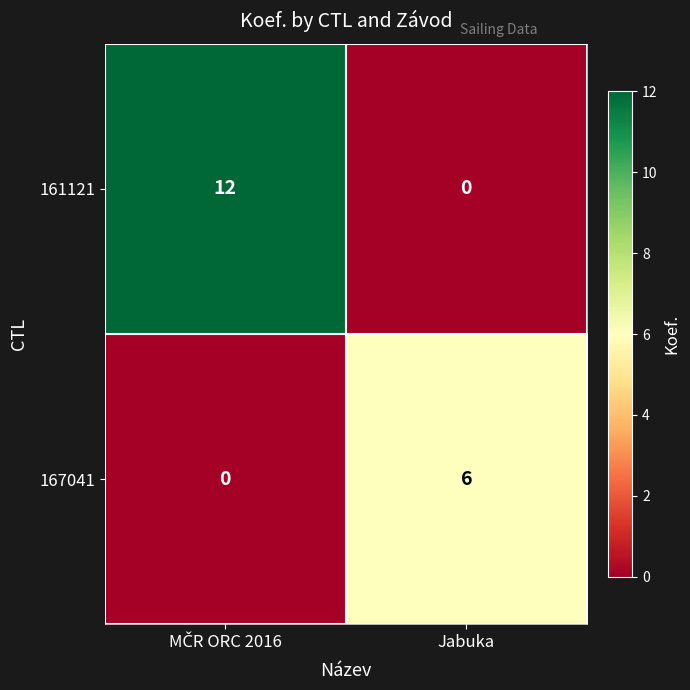

Reading right to left, list all the values displayed in this chart.

161121: 0	12
167041: 6	0